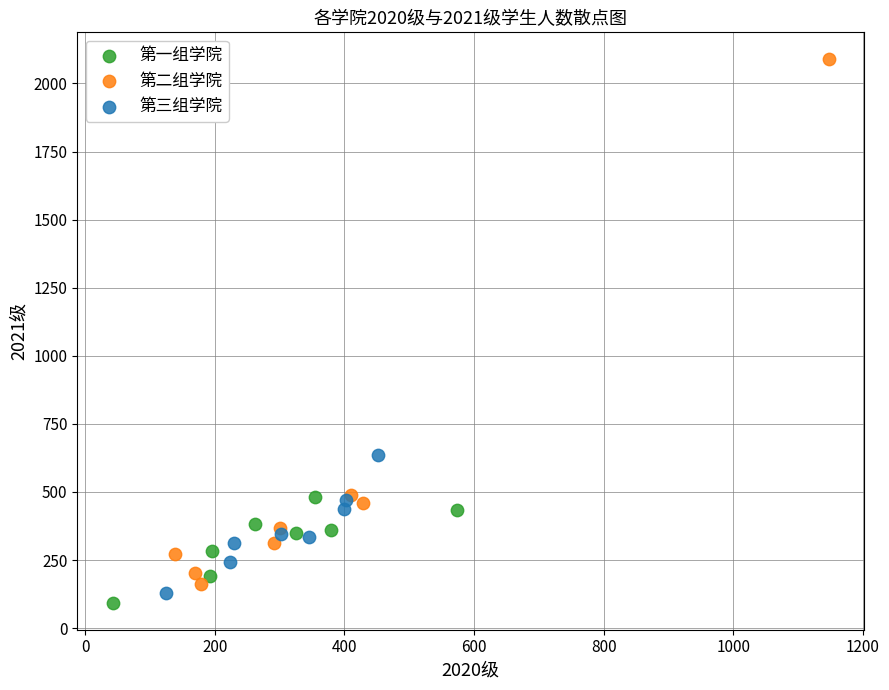

What are all the series names shown in the legend?

第一组学院, 第二组学院, 第三组学院